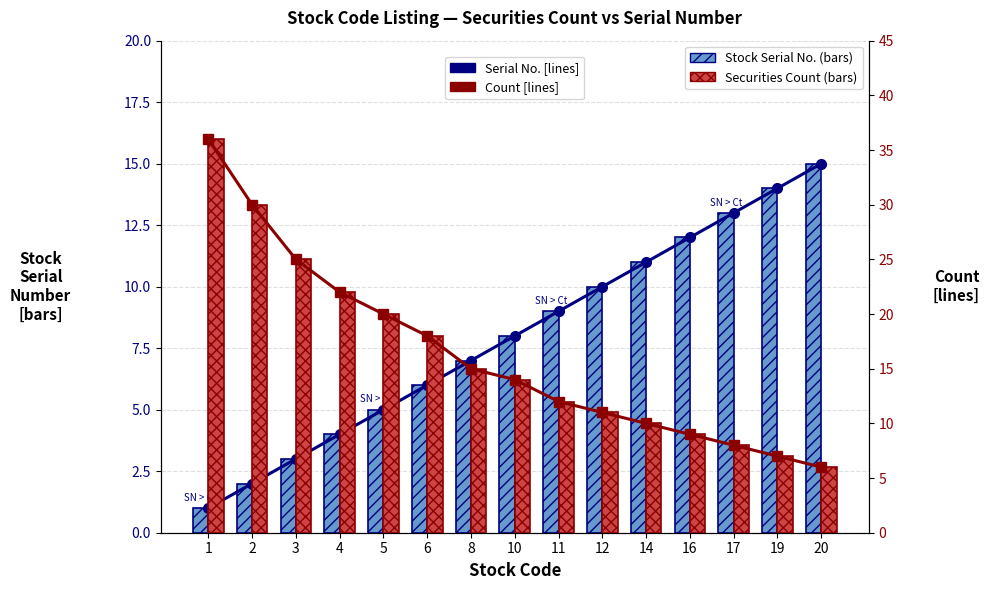

What is the highest value of the Securities Count series?

36